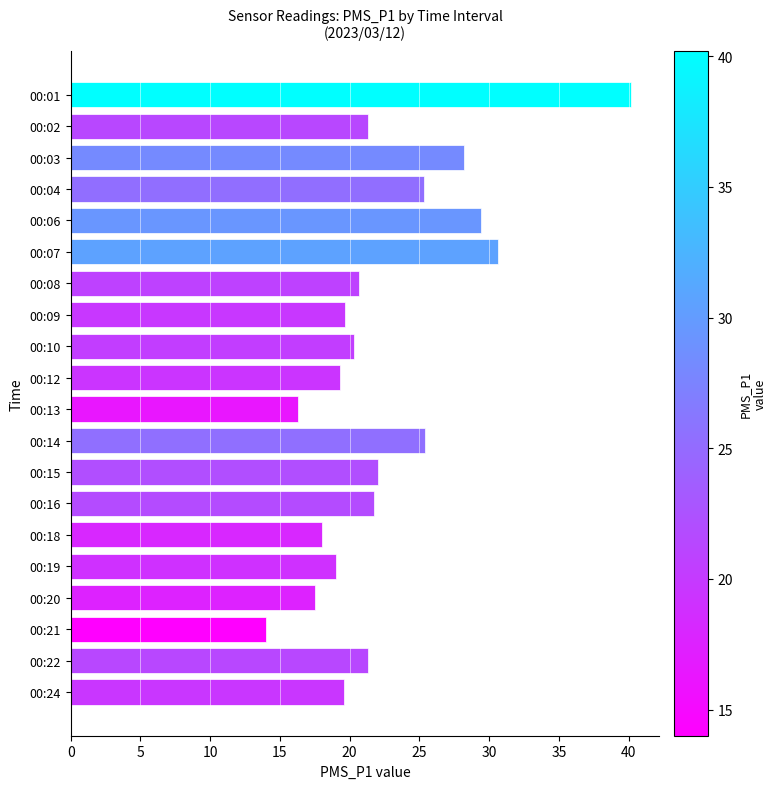

True or false: the data shows 19.3 at 00:12.

True